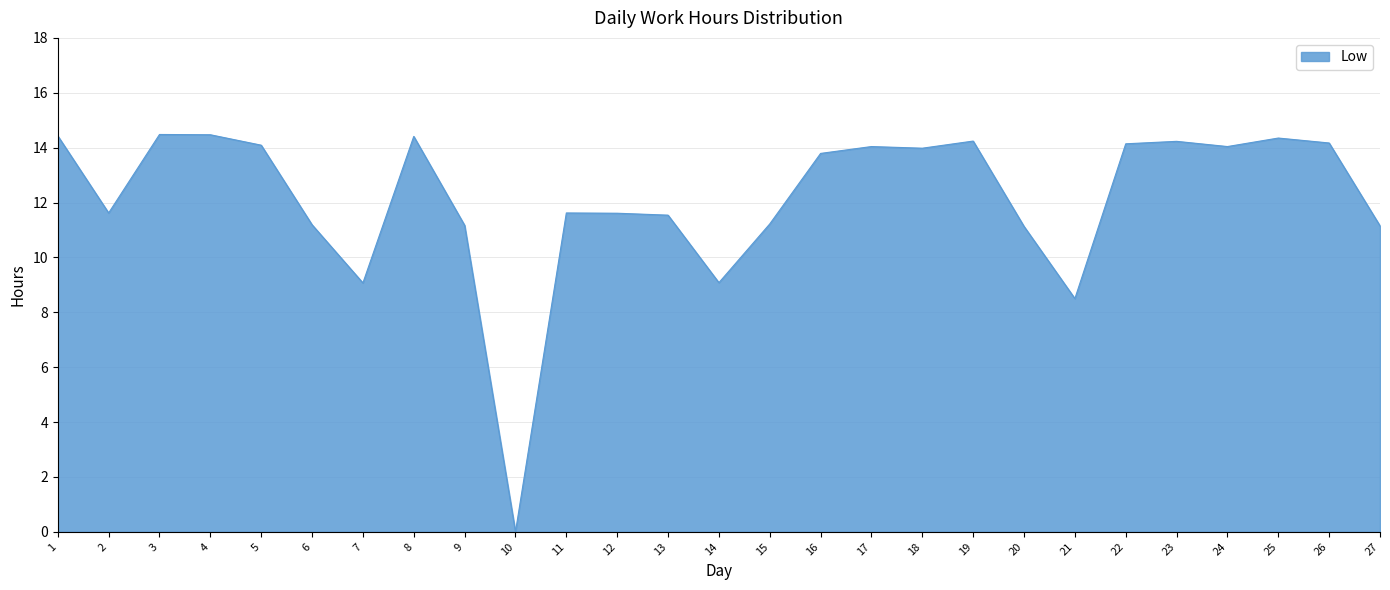

What is the difference between the maximum and minimum values?

14.5